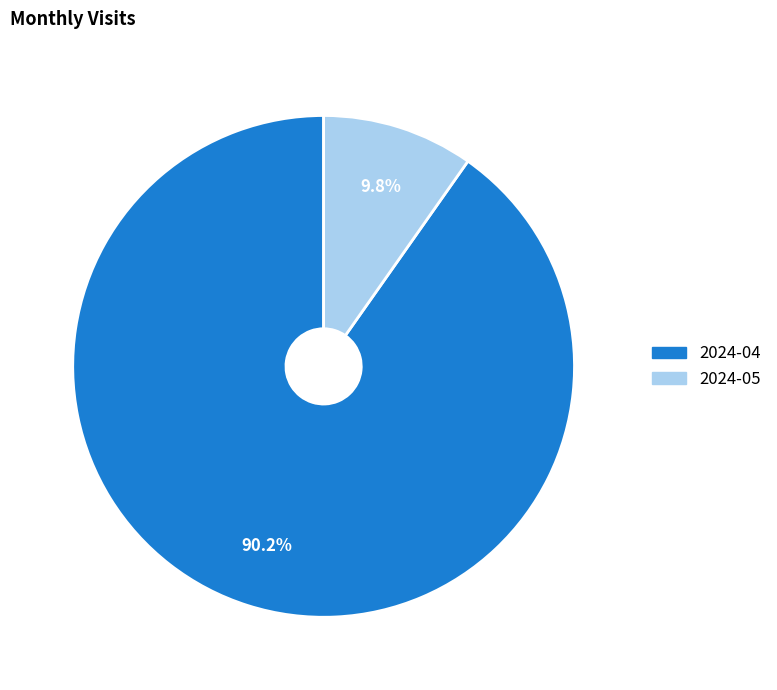

What is the largest slice in the pie chart?

2024-04